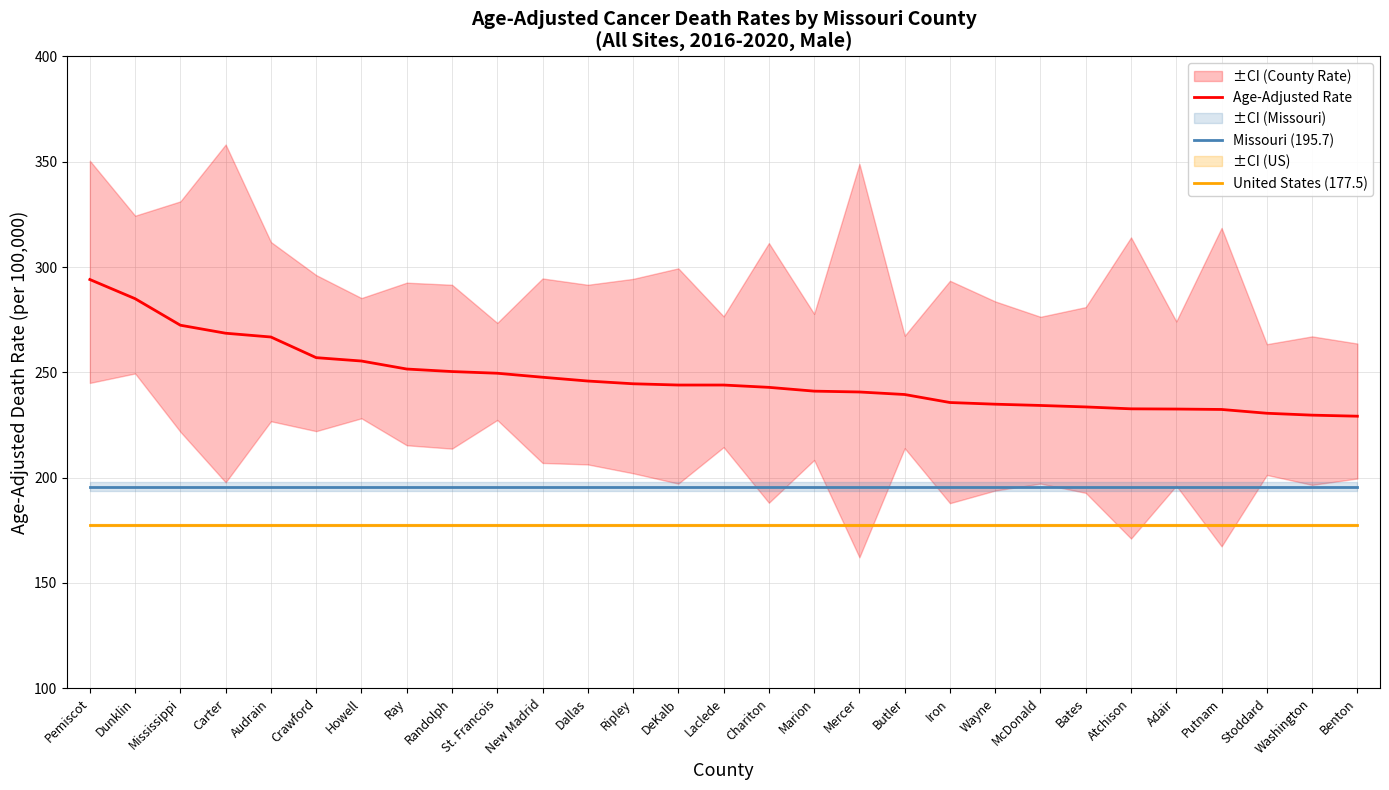

Which series changed the most between Audrain and Stoddard?

Age-Adjusted Rate